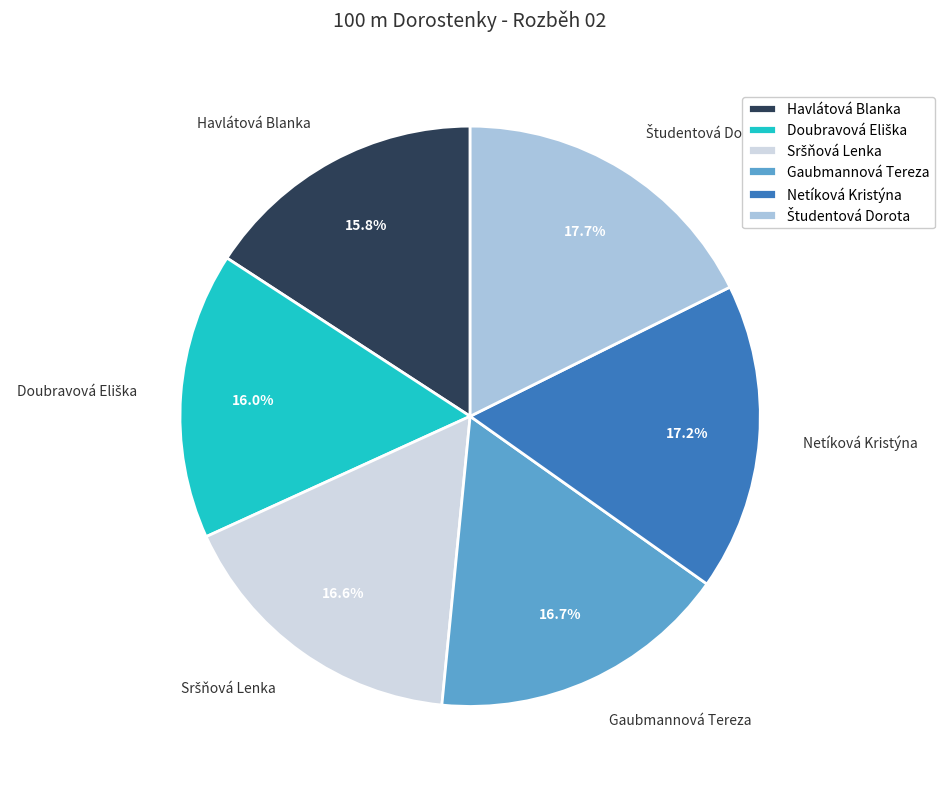

What percentage is NOT represented by Netíková Kristýna?

82.8%